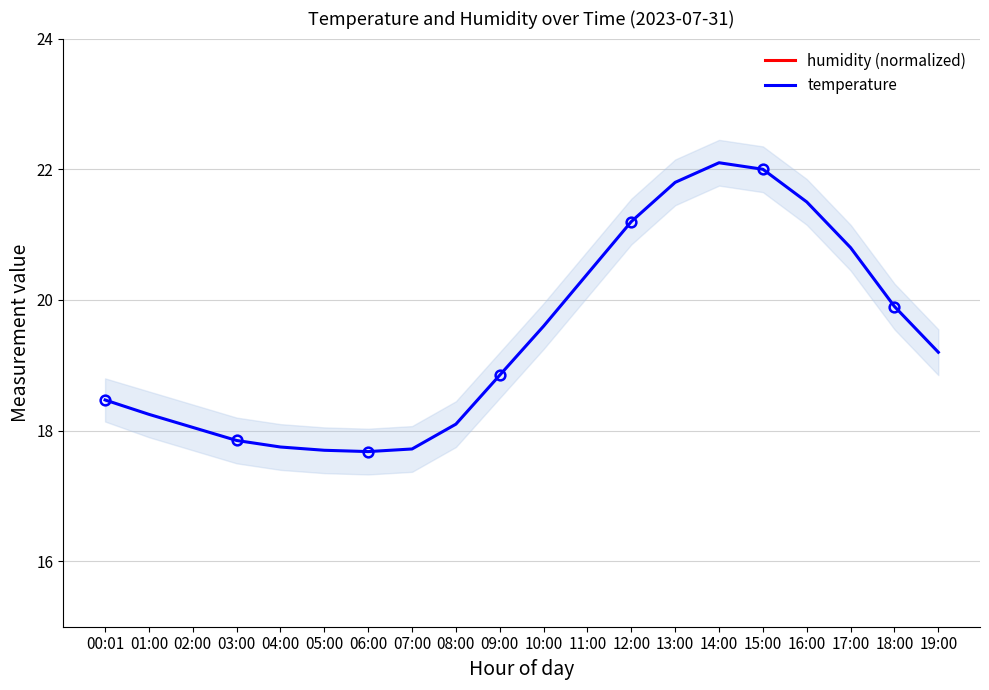

The value of temperature at 02:00 is 18.1. True or false?

True